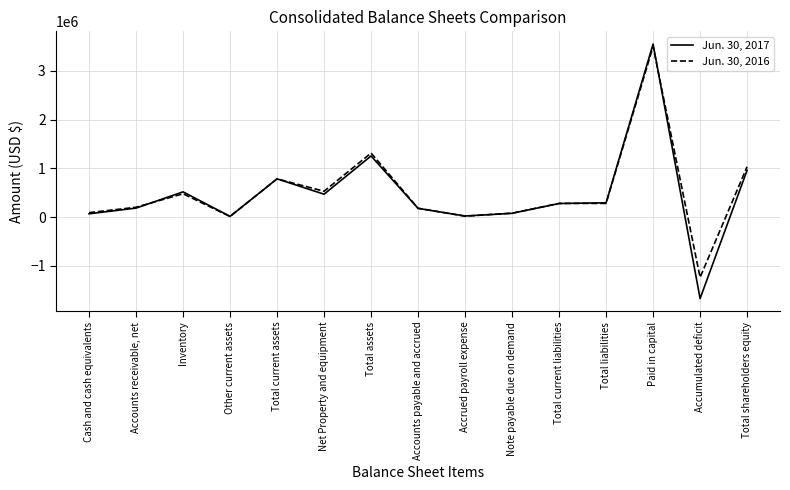

The Jun. 30, 2016 series shows 280980 at Total liabilities. True or false?

True